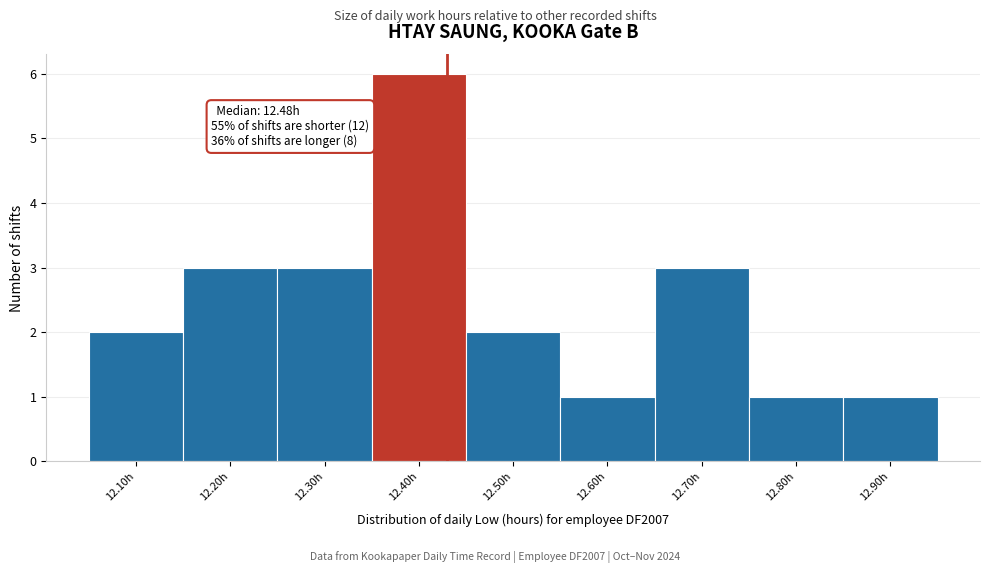

Reading left to right, transcribe all the data shown in this chart.

2	3	3	6	2	1	3	1	1